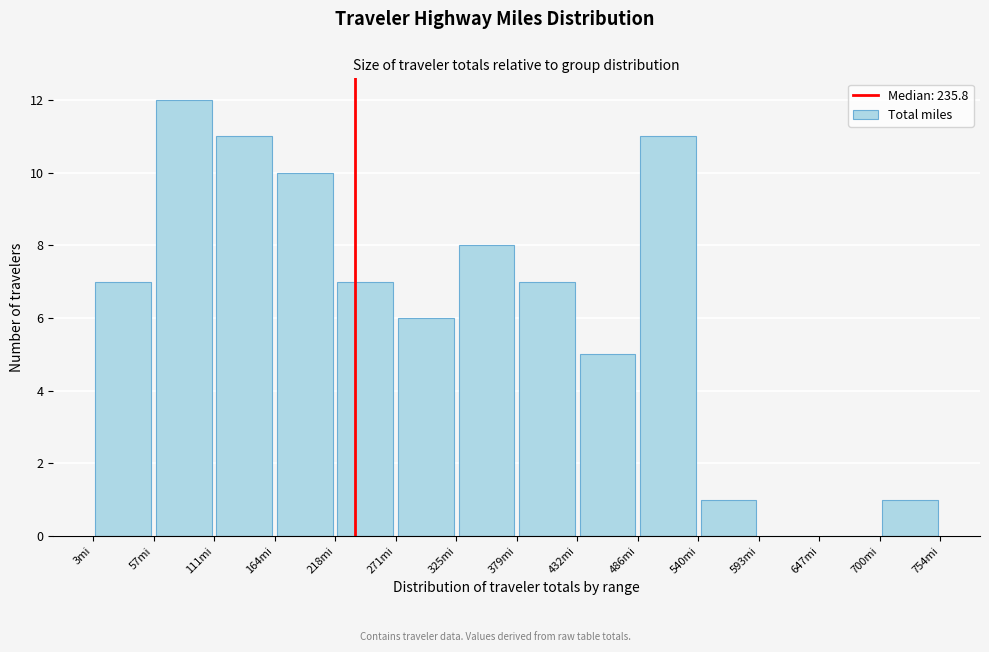

Reading left to right, list every bar in this chart as the range it spans on the x-axis followed by its height. Neither the bar edges nor the heights are printed on the chart, so give them approximately, as read against the axes.

0 to 60: 7
60 to 110: 12
110 to 160: 11
160 to 220: 10
220 to 270: 7
270 to 330: 6
330 to 380: 8
380 to 430: 7
430 to 490: 5
490 to 540: 11
540 to 590: 1
590 to 650: 0
650 to 700: 0
700 to 750: 1